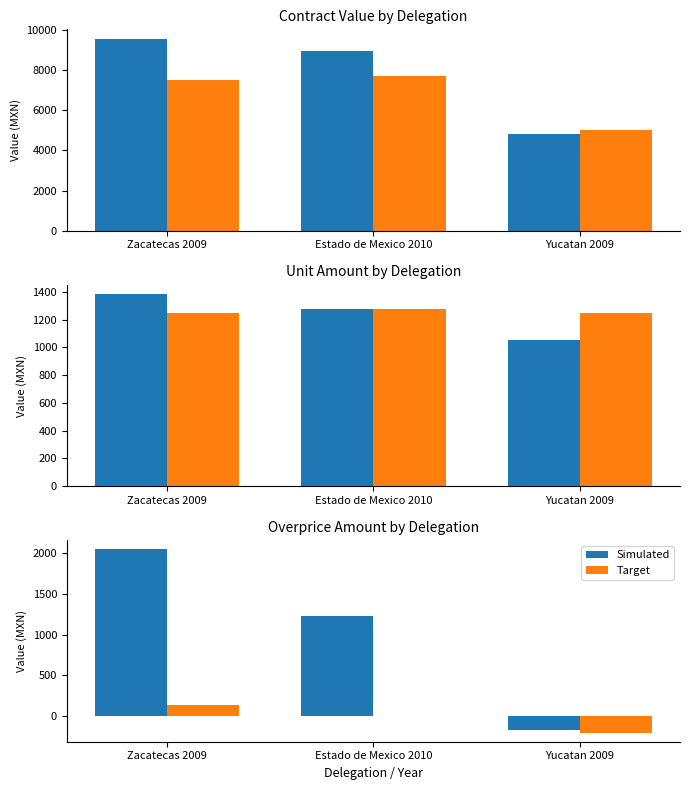

The value of Target at Zacatecas 2009 is 219.7. True or false?

False